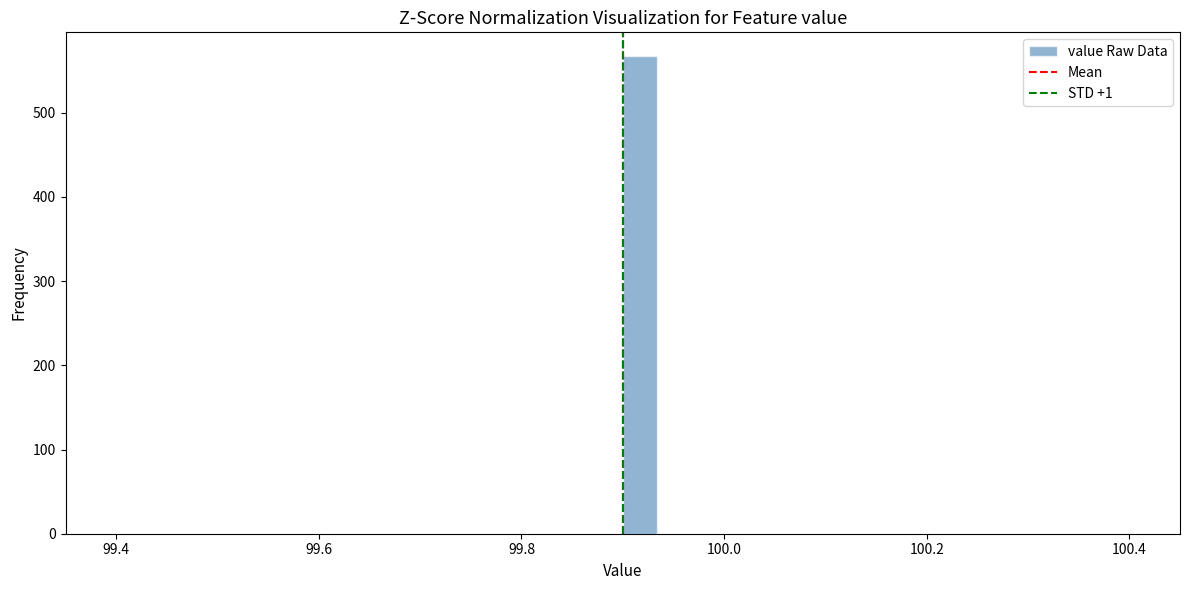

Read against the x-axis, roughly where is the centre of the tallest bar?

99.92